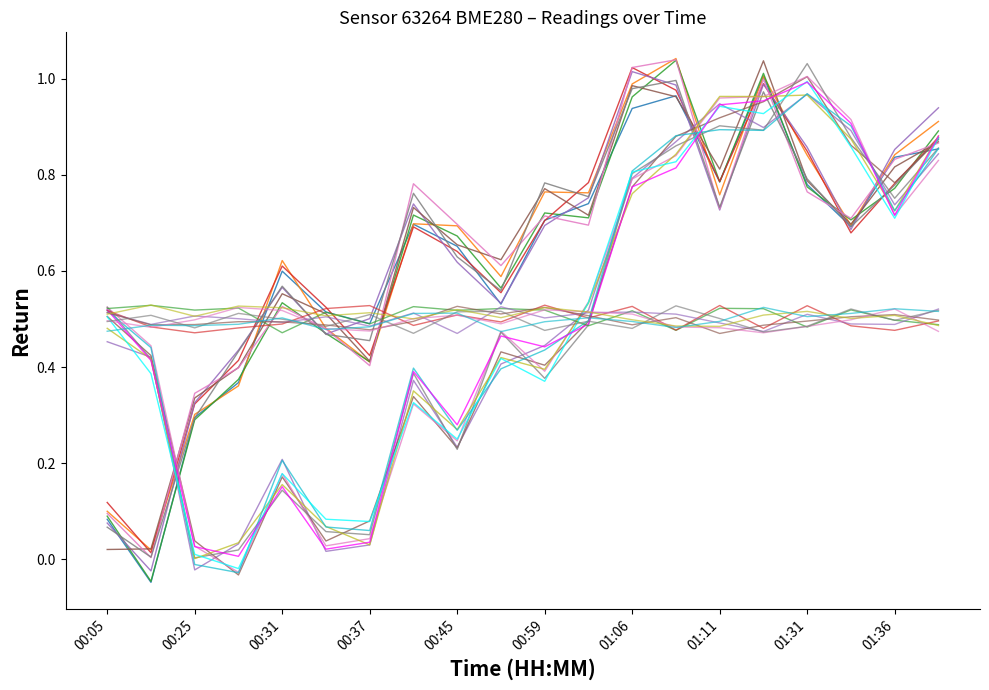

How many lines are shown in the chart?

24